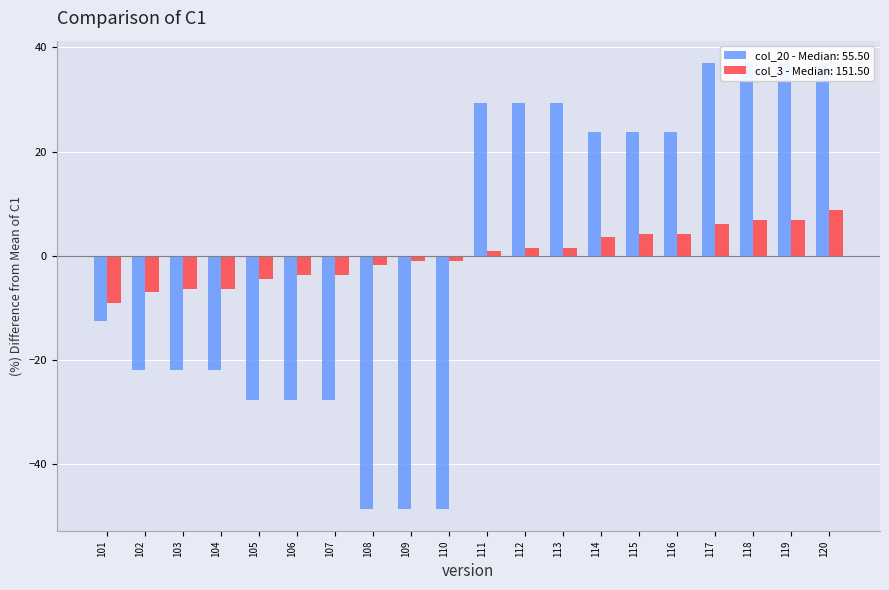

How many data points in col_20 values are less than 23?

10